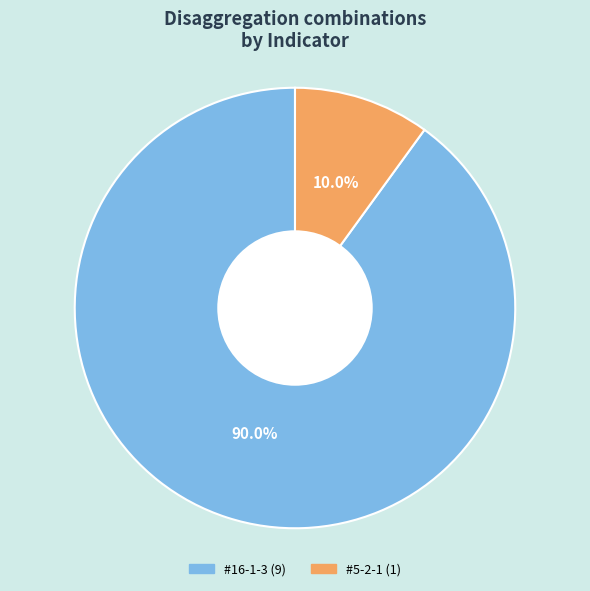

Is there a majority slice in this chart?

Yes